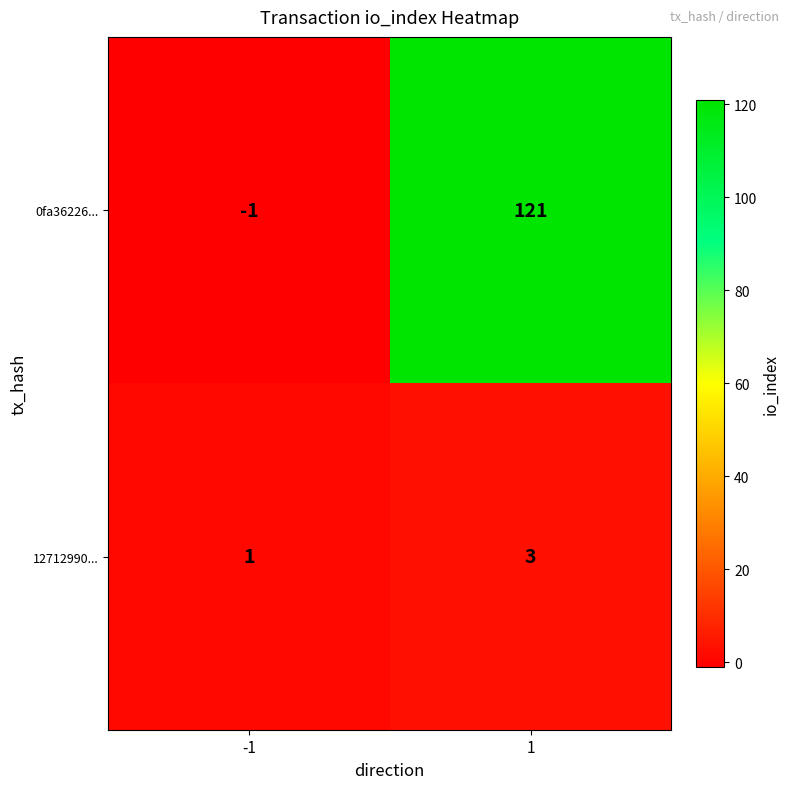

Is the value of 12712990... at 1 greater than the value of 0fa36226... at -1?

Yes